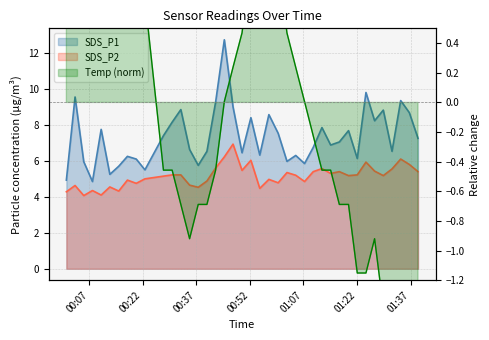

What is the lowest value of the SDS_P1 series?

4.8